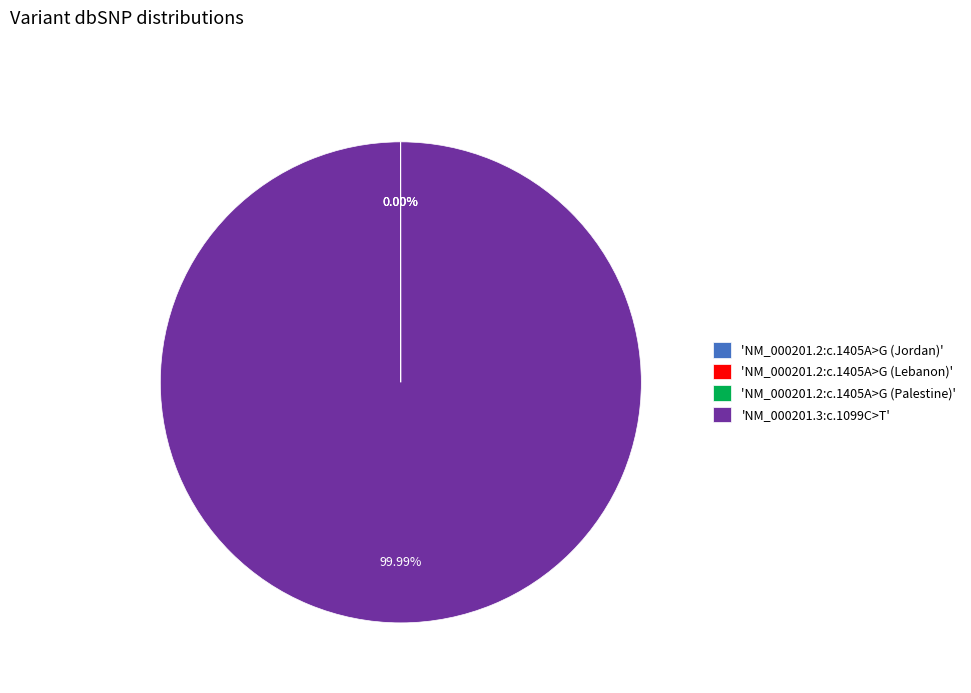

Is there a majority slice in this chart?

Yes